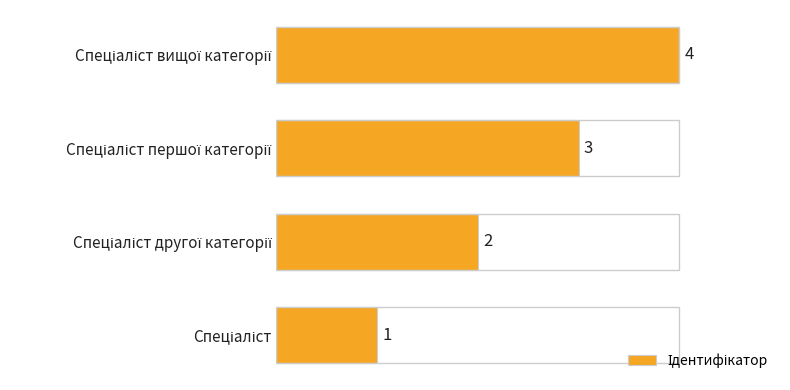

What is the difference between the maximum and minimum values?

3